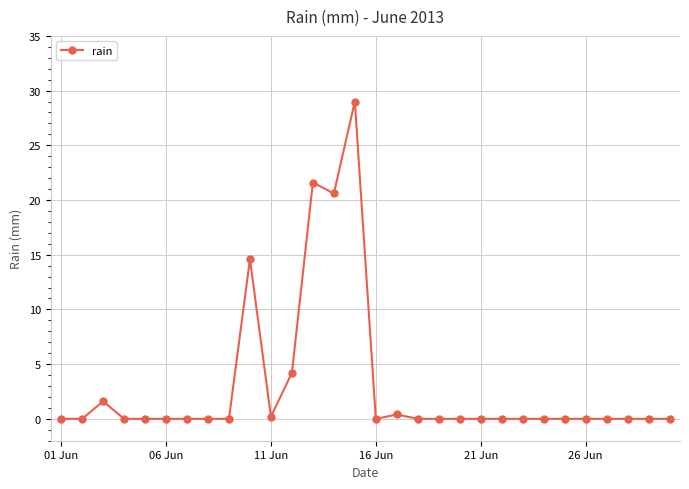

What is the greatest value displayed?

29.0